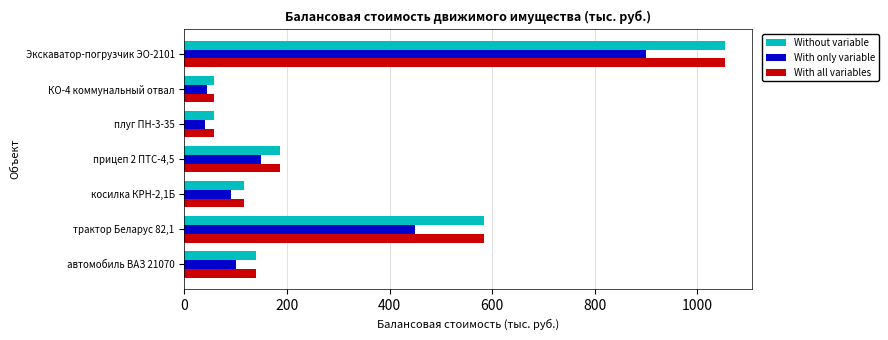

What is the spread (max minus min) of values at автомобиль ВАЗ 21070?

39.0